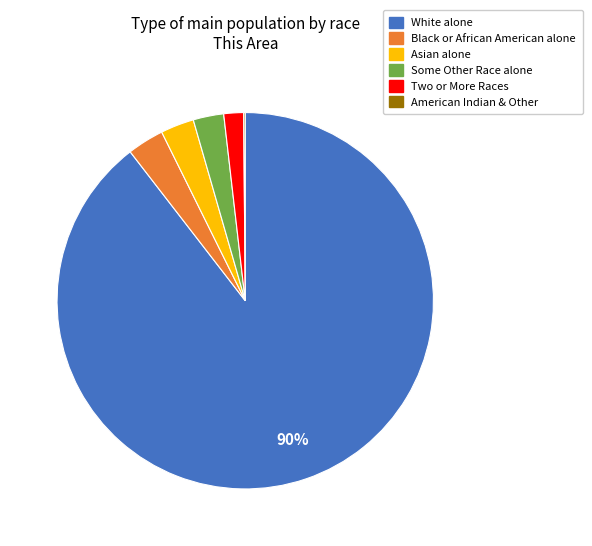

Which slice represents more than half of the pie?

White alone